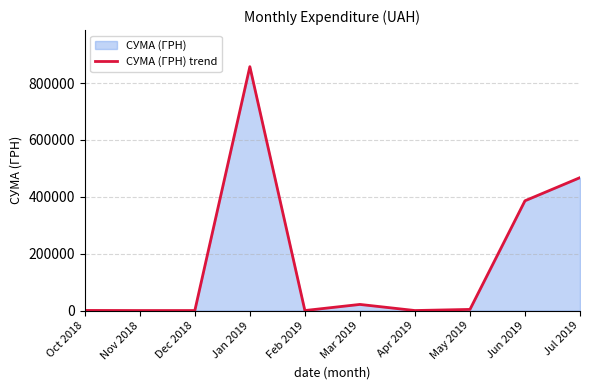

Count the number of categories in the chart.

10